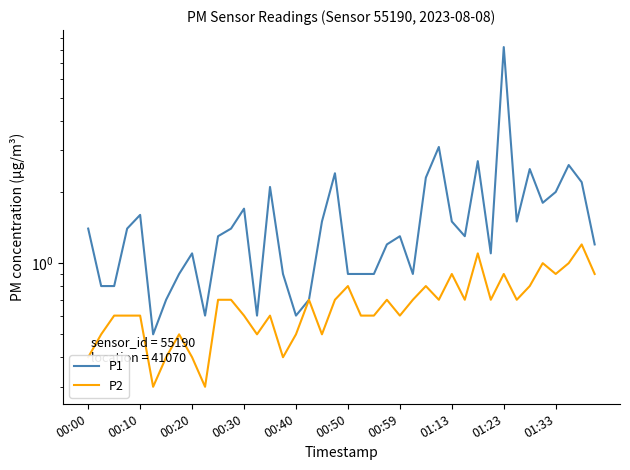

Is it true that P1 equals 1.3 at 00:50?

False